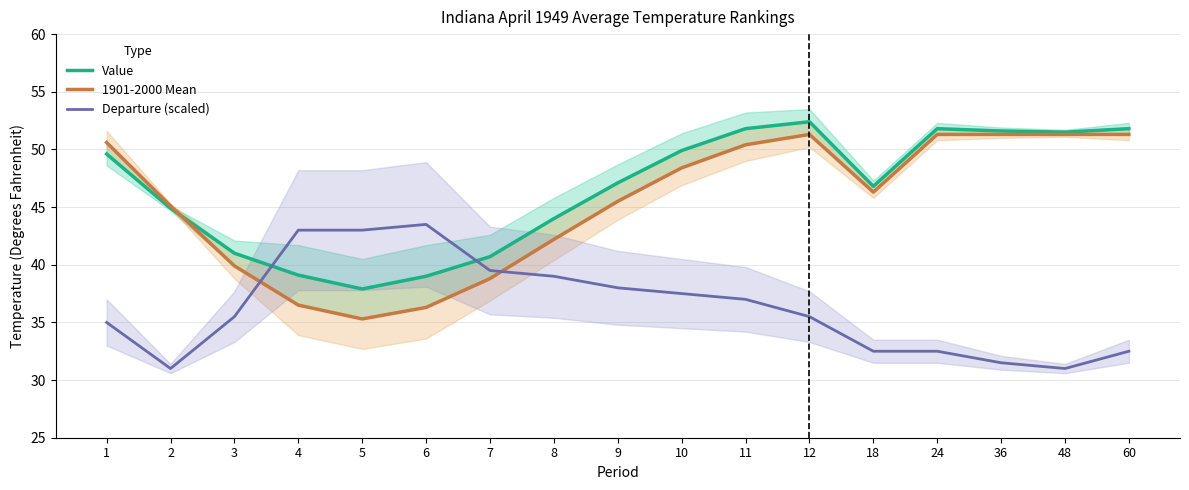

At which category does Departure (scaled) reach its first local valley?

2